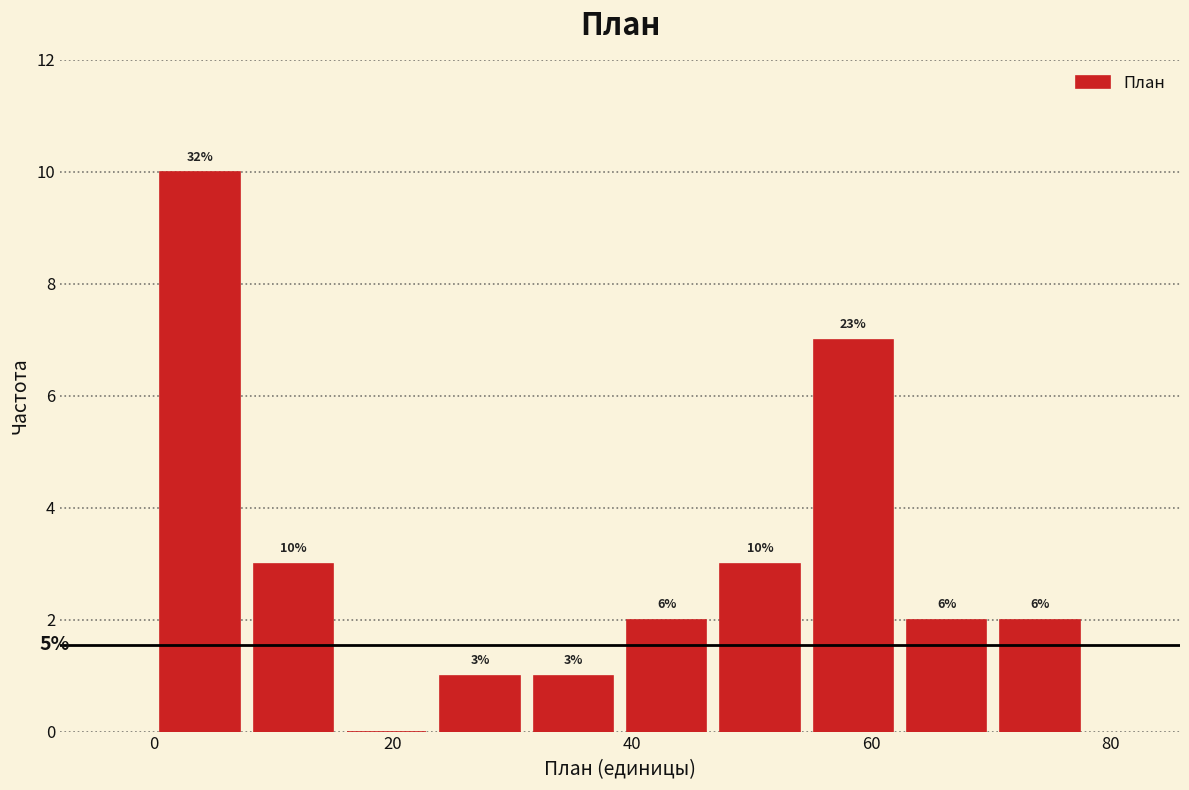

Read against the x-axis, roughly where is the centre of the tallest bar?

4